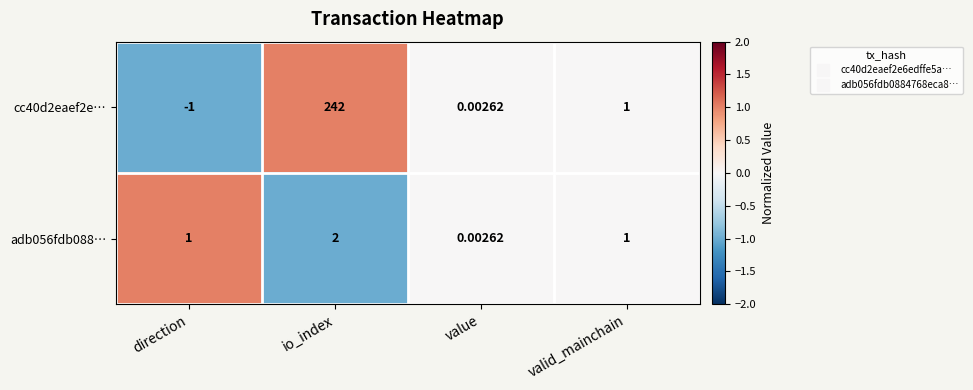

Which category has the highest value in the cc40d2eaef2e… series?

io_index